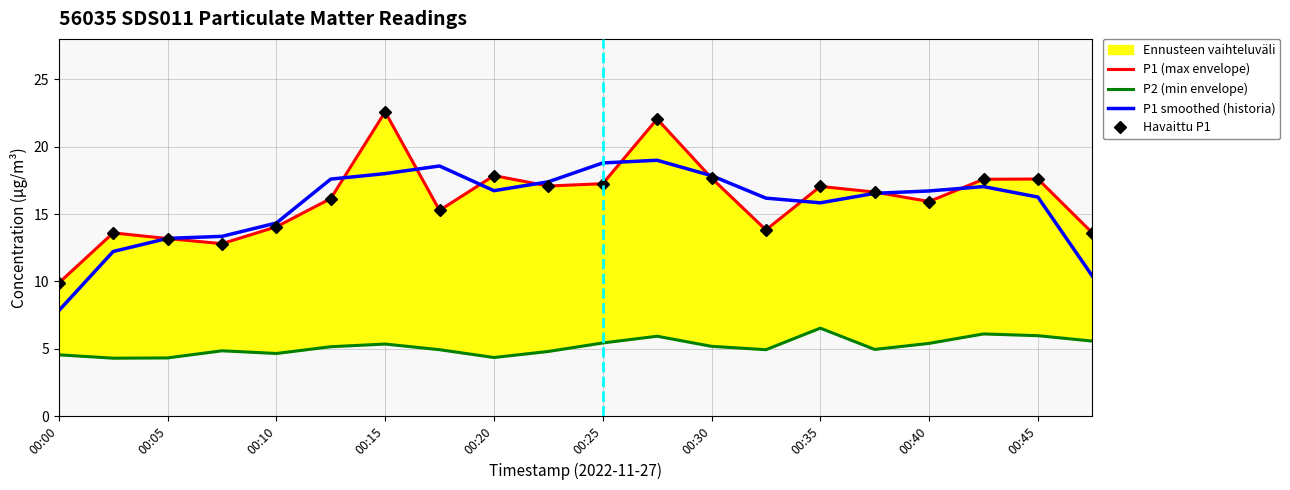

The value of P1 smoothed (historia) at 00:15 is 10.8. True or false?

False